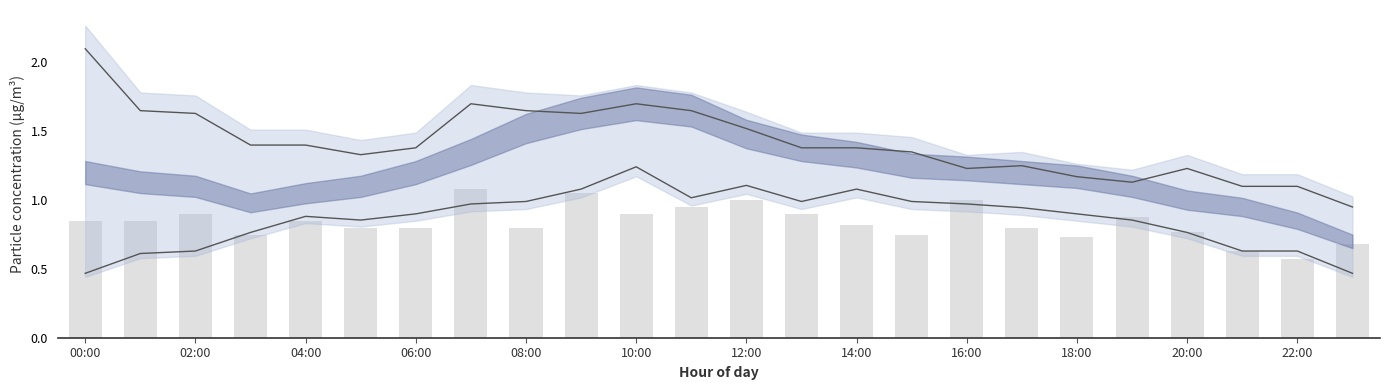

What is the average value of the P1 upper series?

1.4